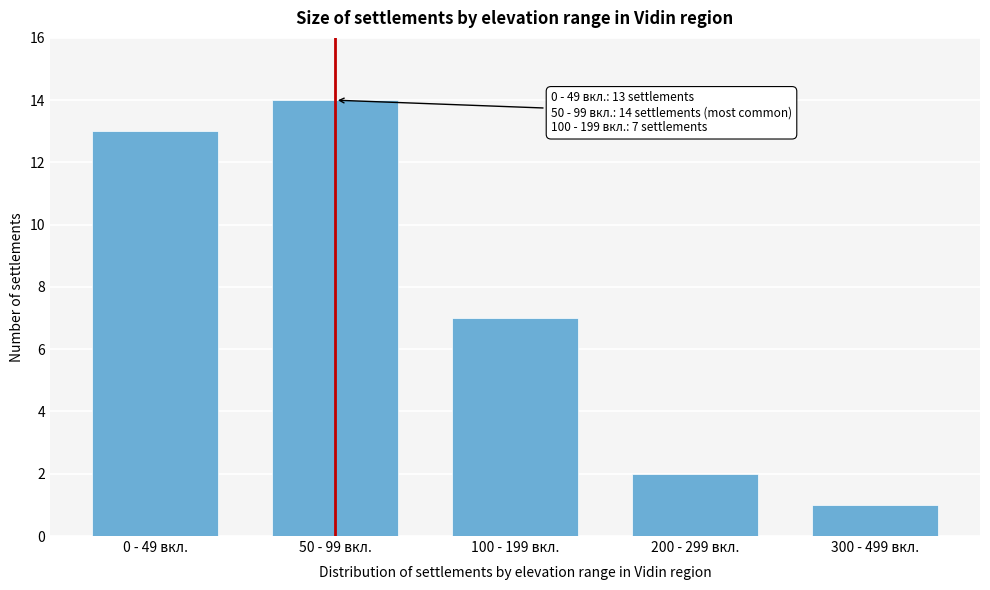

Reading left to right, transcribe all the data shown in this chart.

13	14	7	2	1